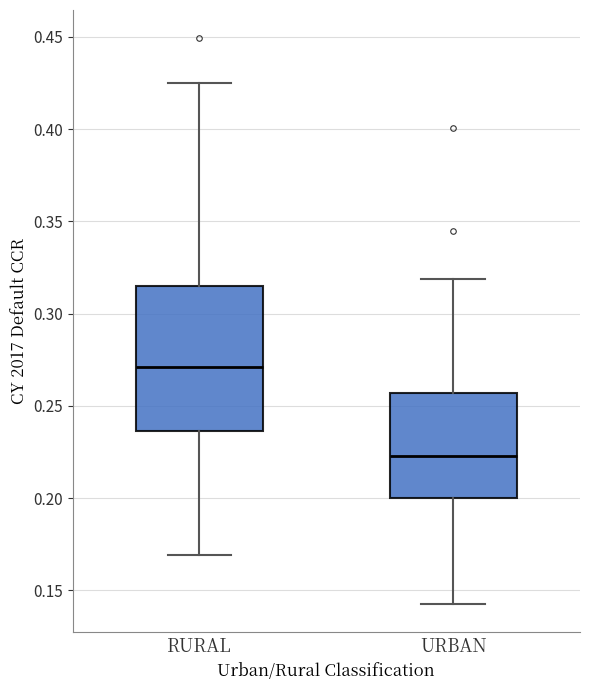

Reading left to right, read every box against the y-axis: the position of its median line, the range the box covers, and the ends of its whiskers. The values are not printed on the chart, so give them approximately, as read against the axis.

RURAL: median 0.270, box 0.235 to 0.315, whiskers 0.170 to 0.425
URBAN: median 0.225, box 0.200 to 0.255, whiskers 0.145 to 0.320